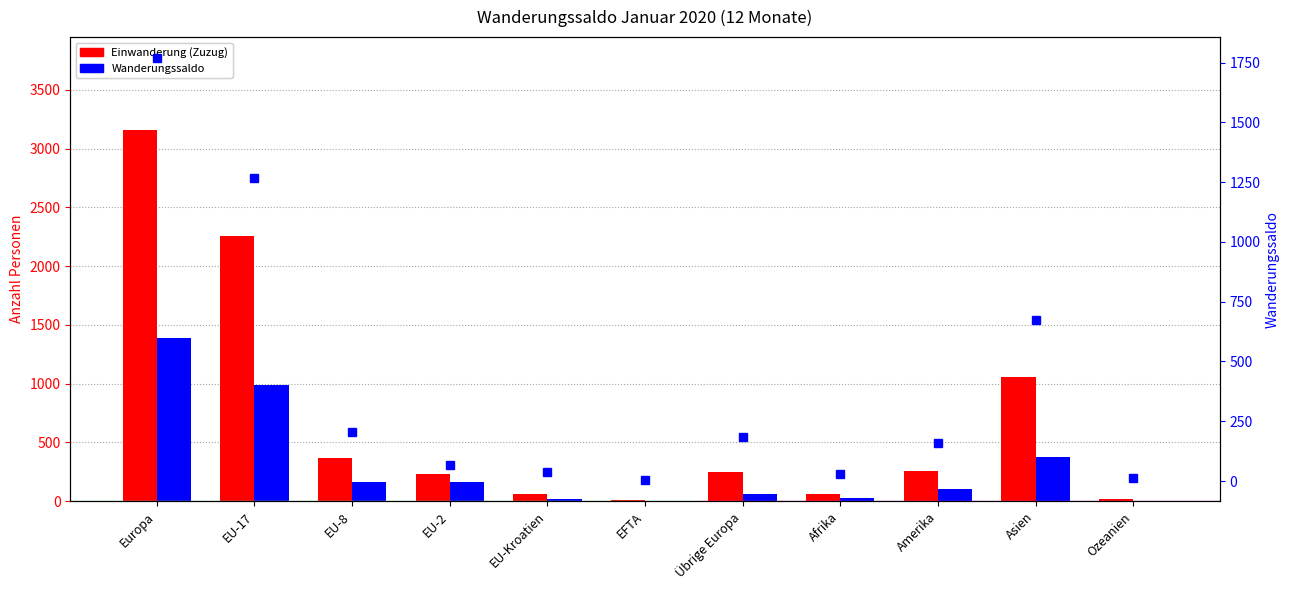

True or false: Wanderungssaldo has a value of 1 at EFTA.

False